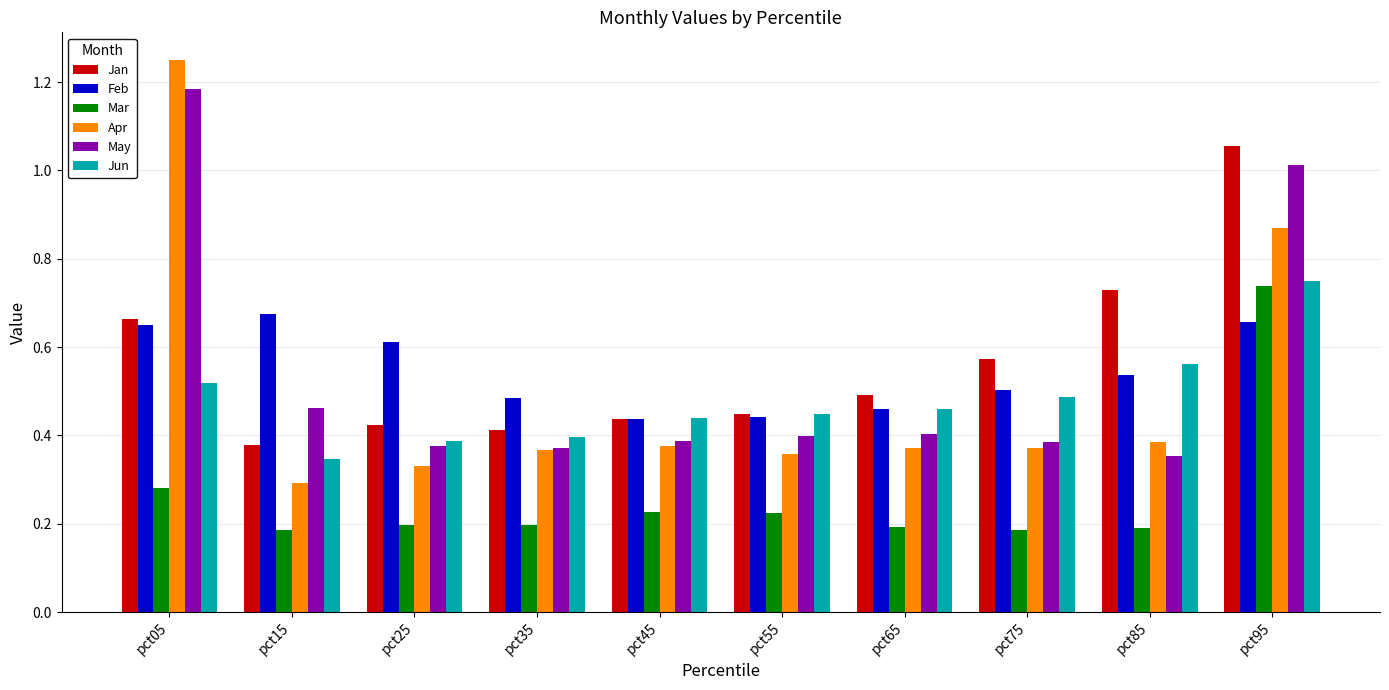

What is the sum of all Jan values?

5.6